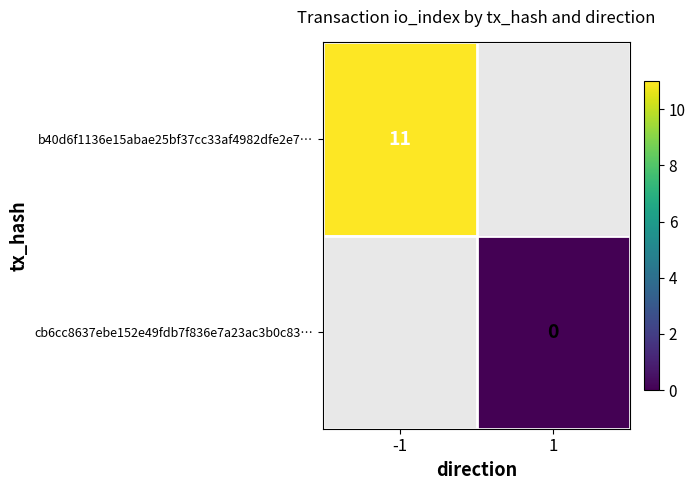

At which category does the chart reach its minimum across all series?

1